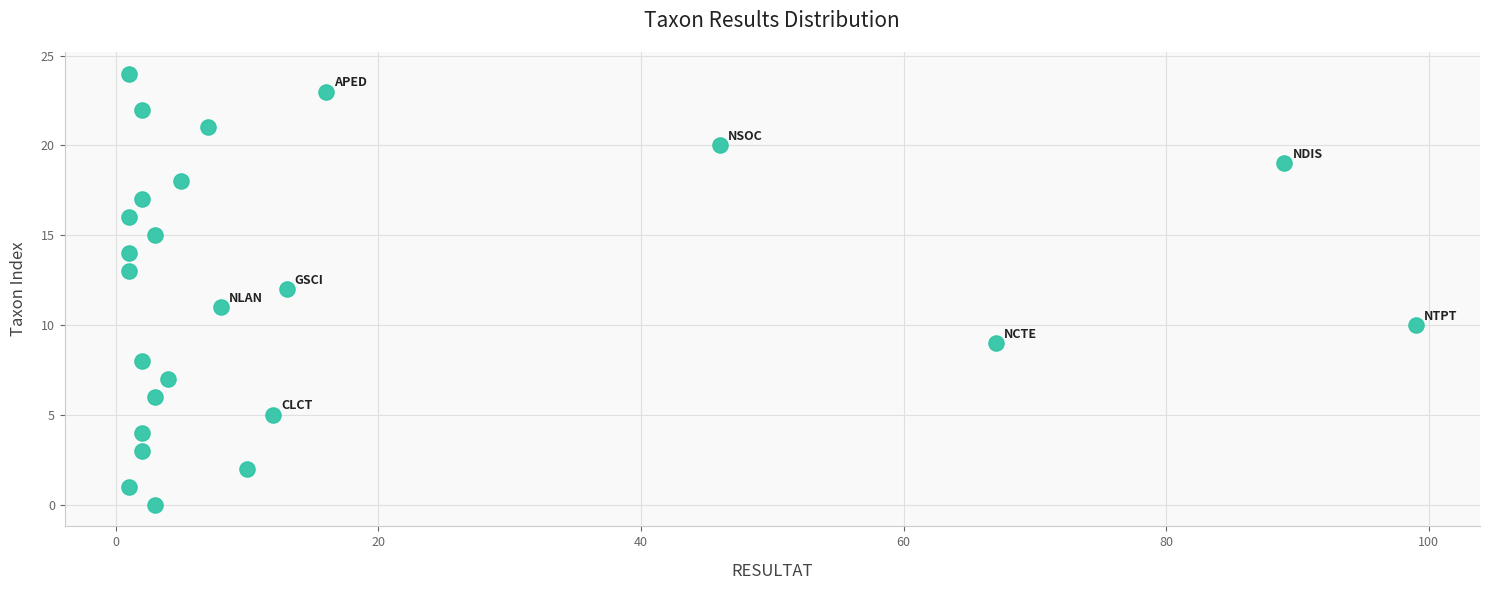

What is the range of Y values (max minus min)?

24